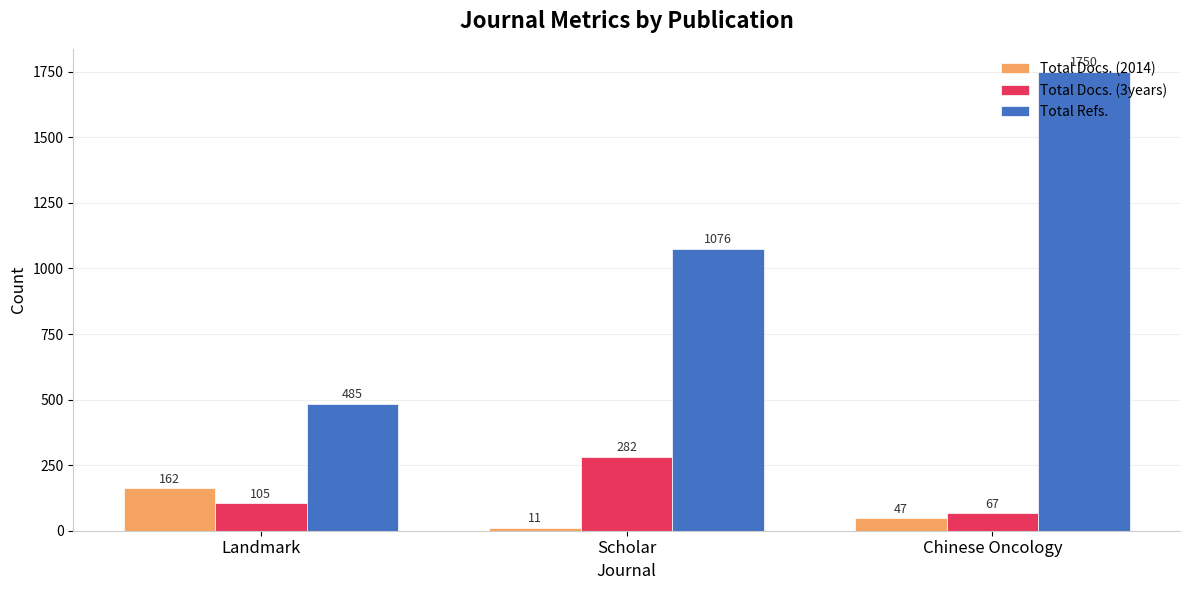

How many Total Refs. values are between 485 and 1750?

3